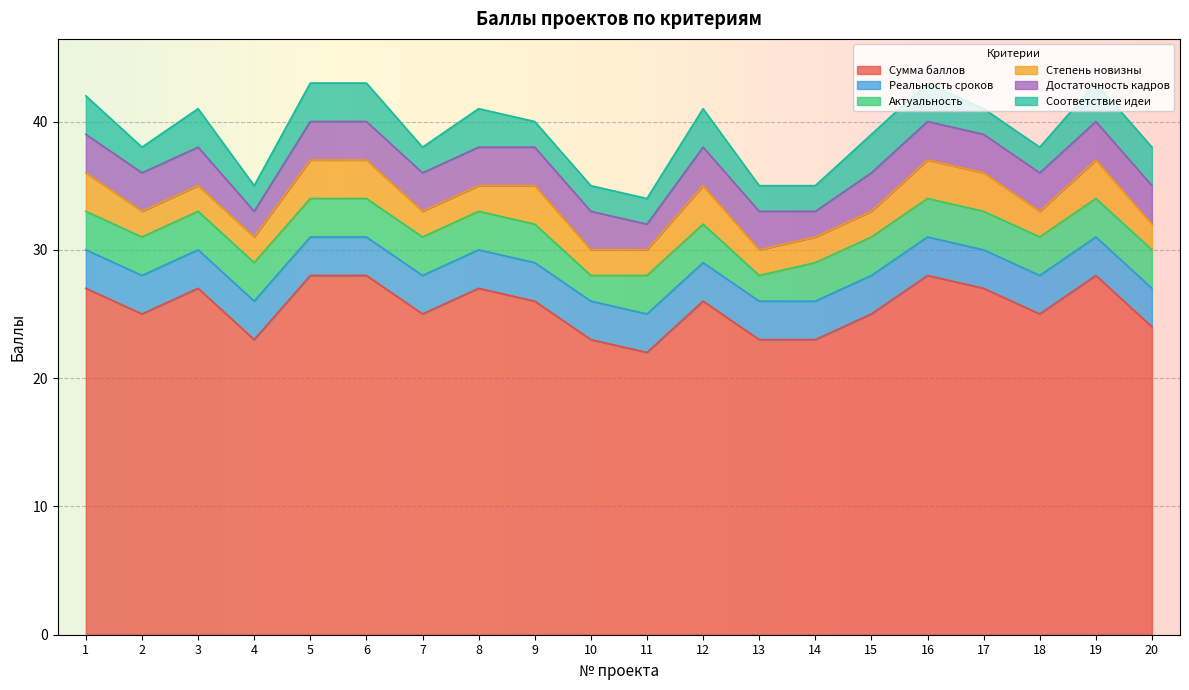

True or false: Актуальность and Реальность сроков intersect in this chart.

False